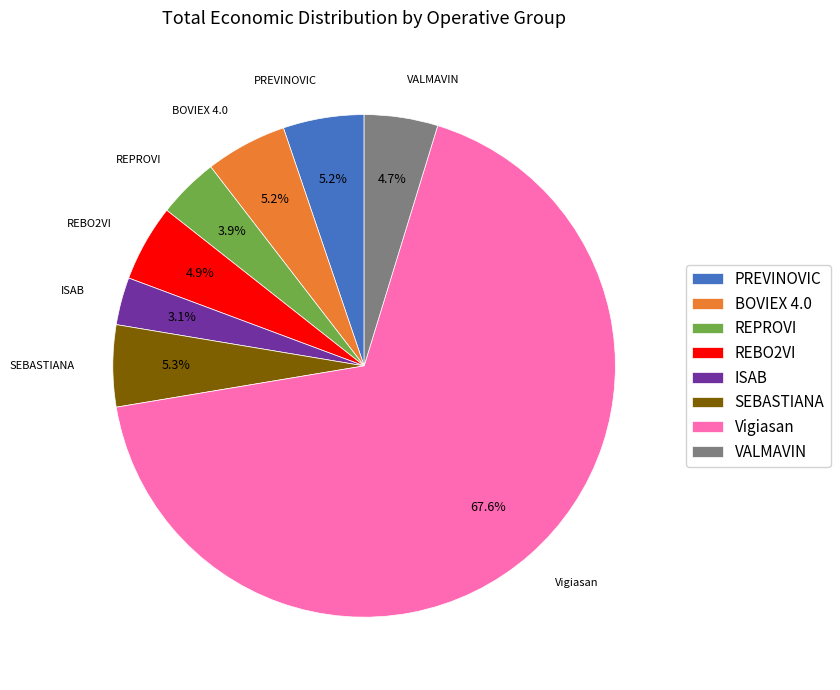

Is the sum of VALMAVIN and BOVIEX 4.0 greater than half?

No